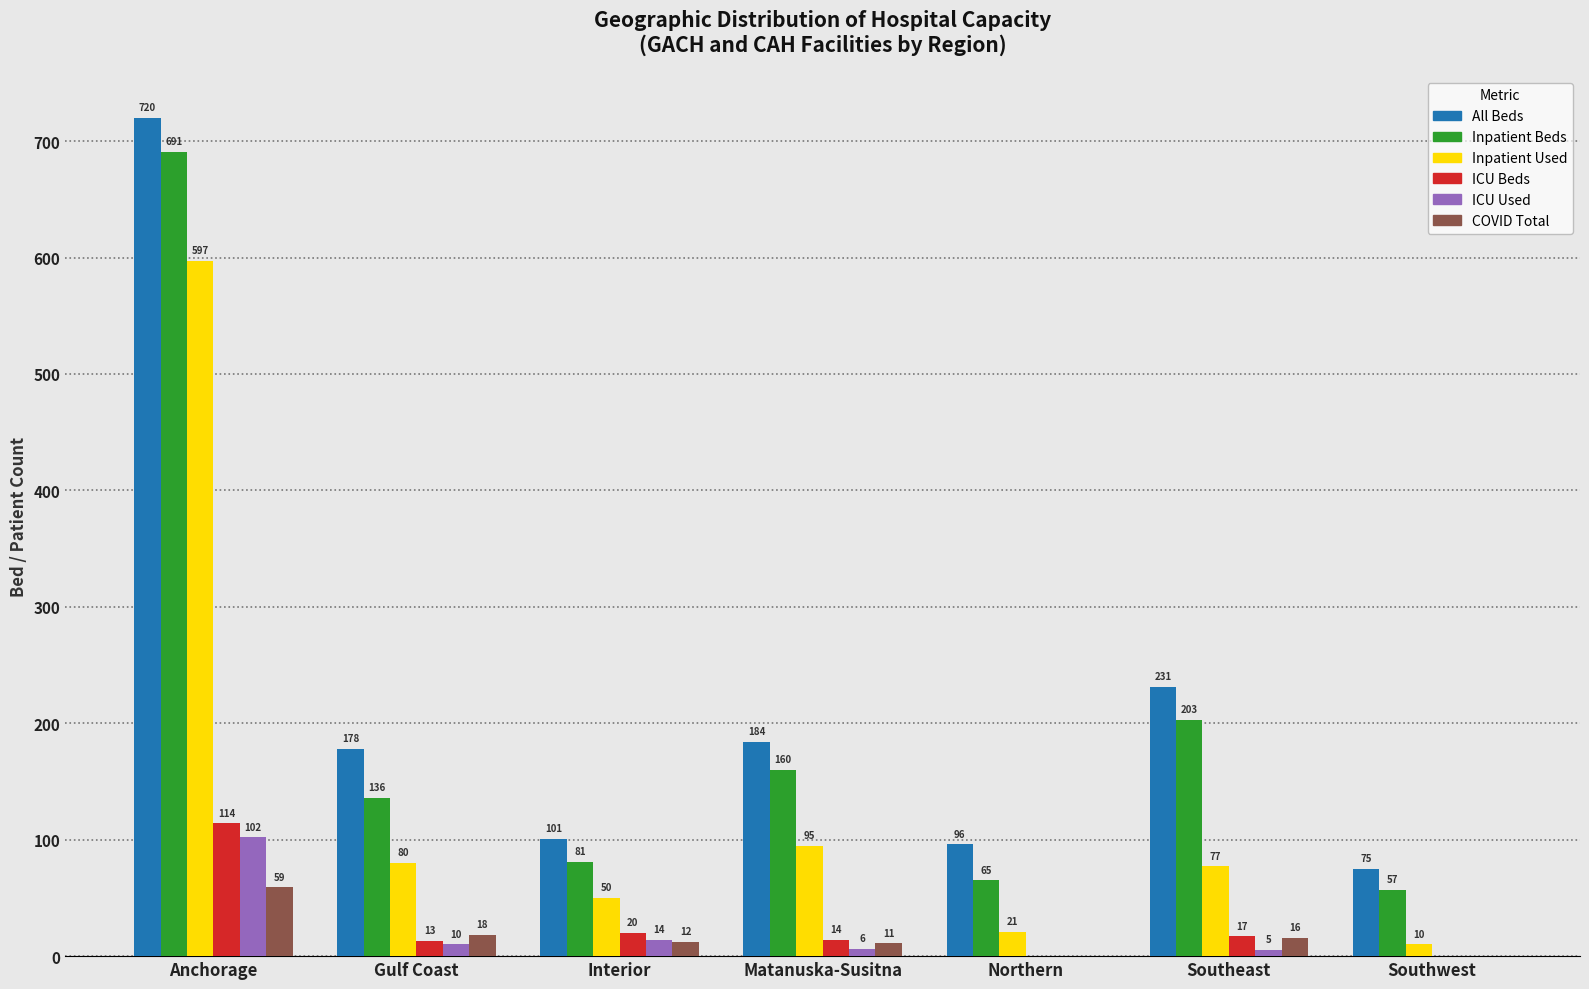

At which label does Inpatient Beds first exceed 136?

Anchorage